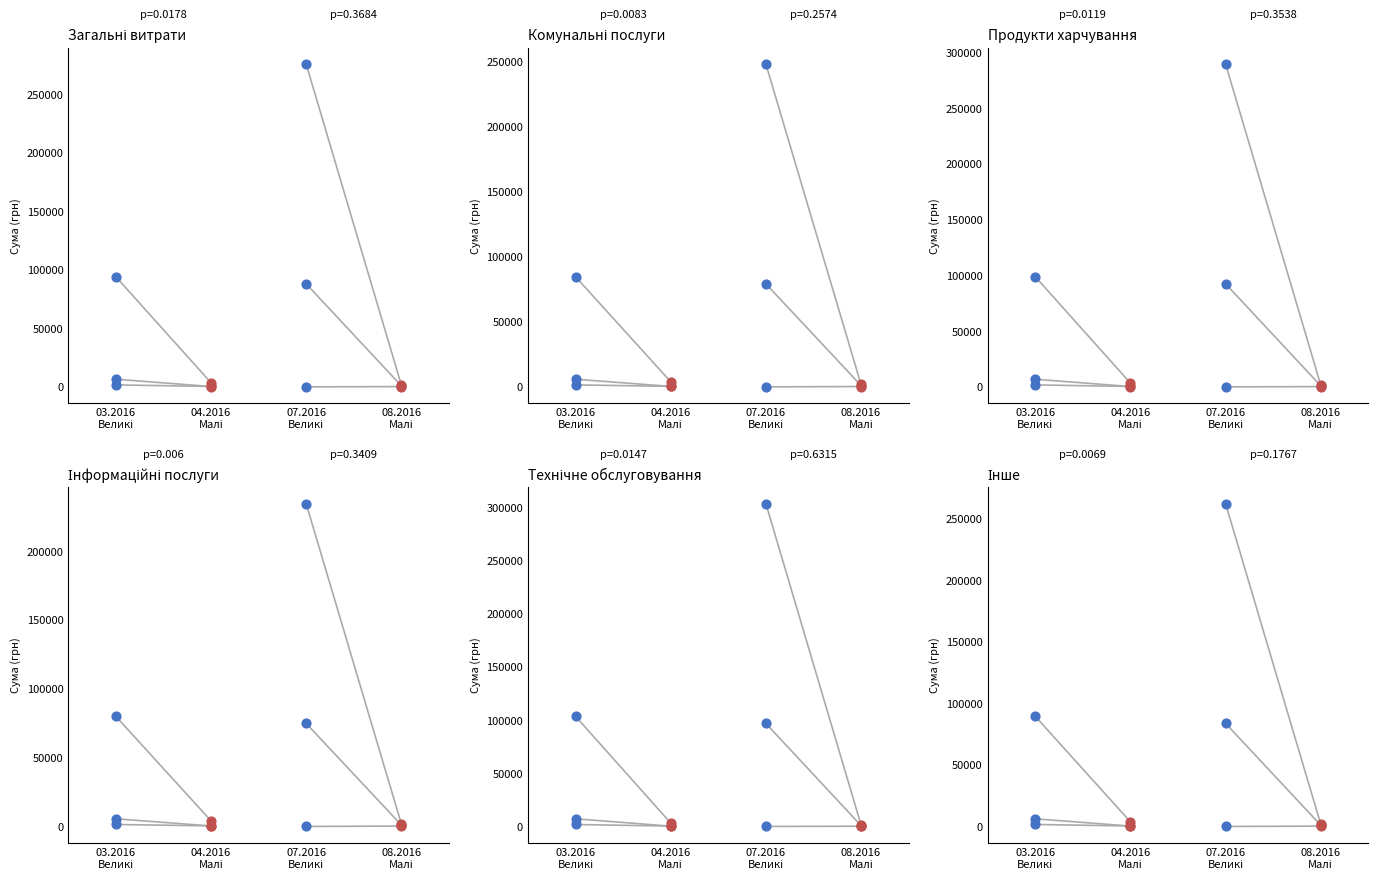

Which series reaches the minimum Y coordinate?

Малі платежі